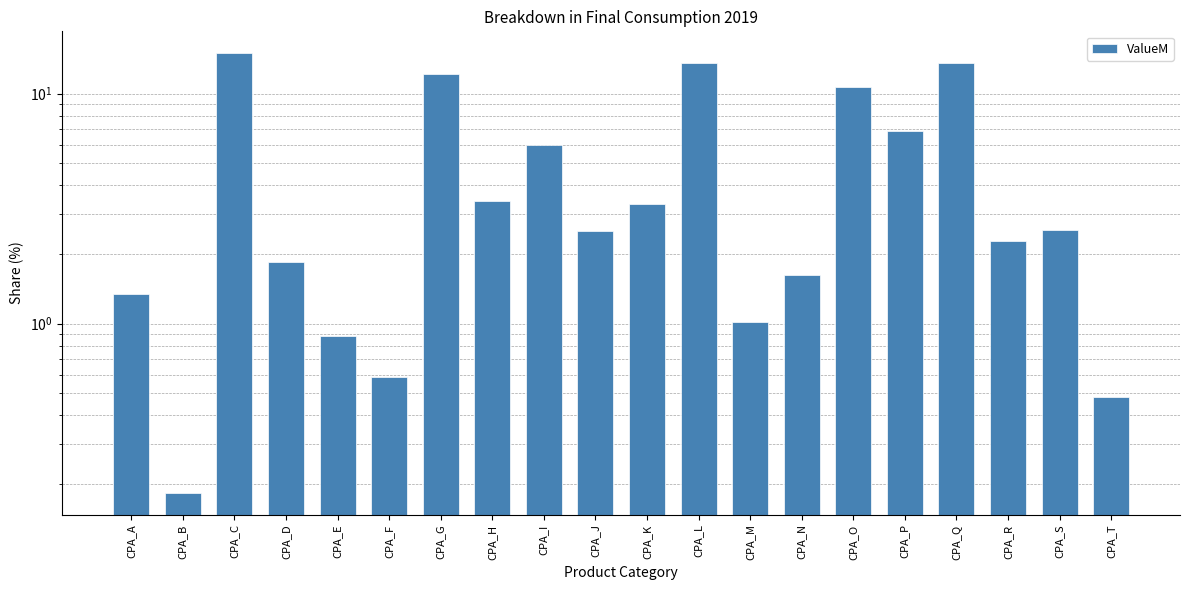

What is the difference between the maximum and minimum values?

14.8